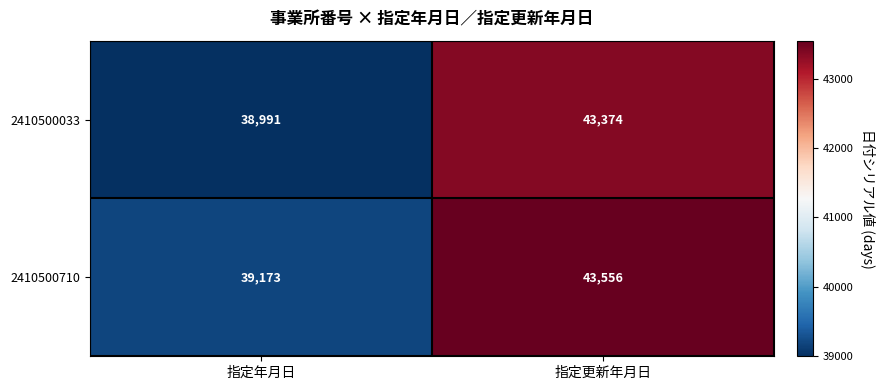

Which series has the largest total across all categories?

2410500710